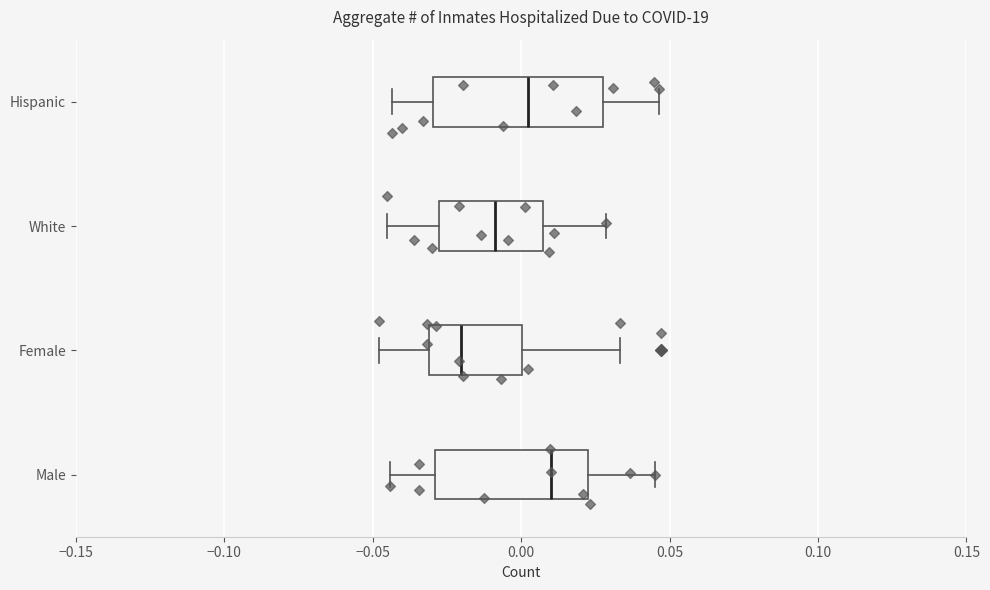

Which box has the furthest to the right median line?

Male